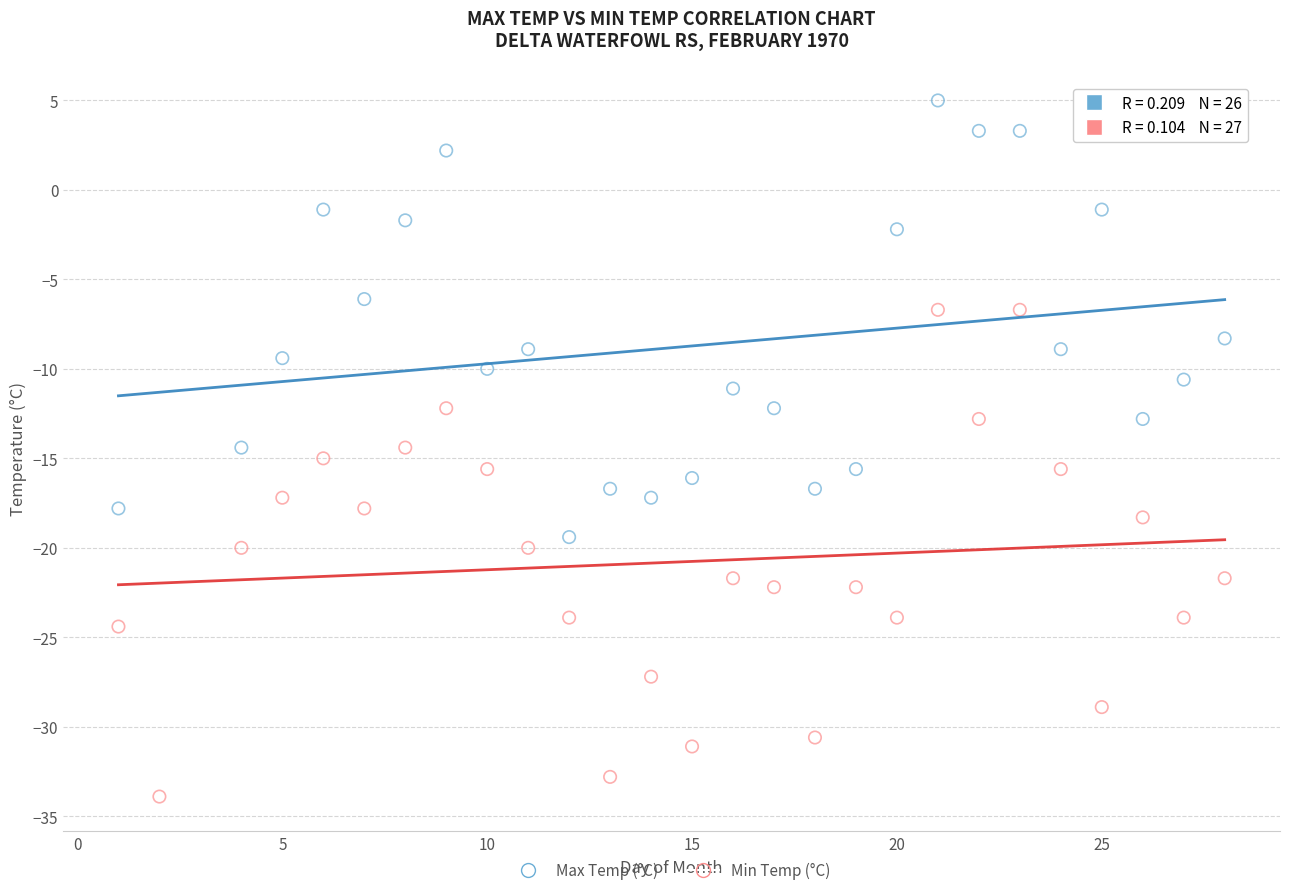

Which series contains the highest Y value?

Max Temp (°C)